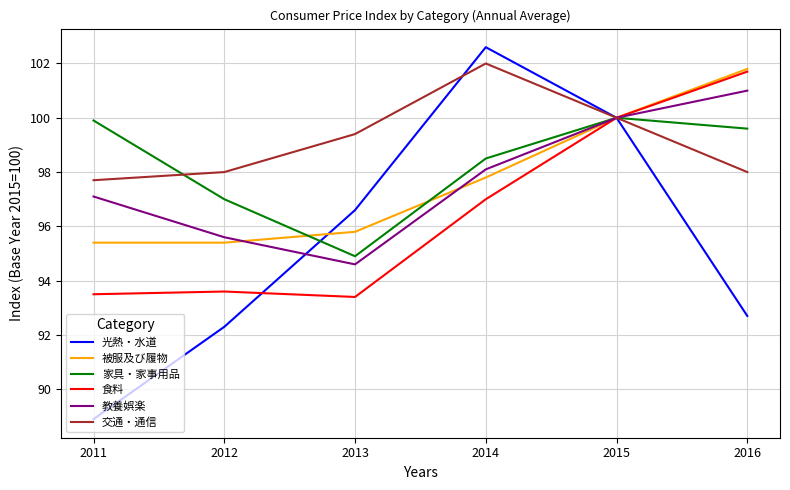

At which category is the sum across all series the highest?

2015